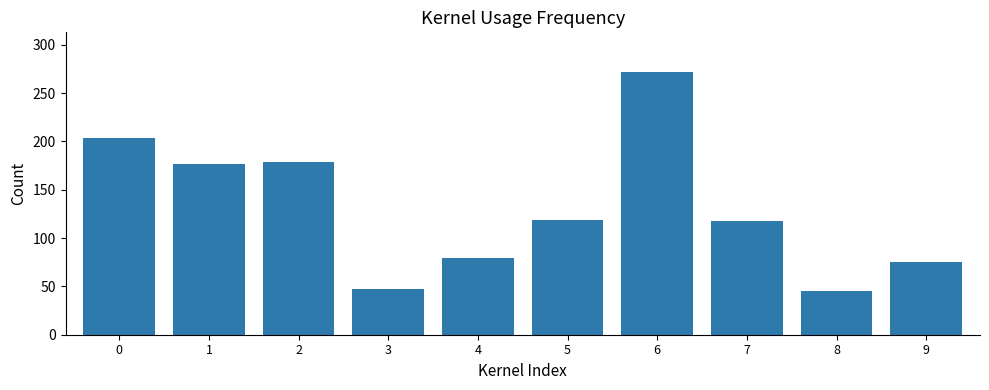

How many bars are there in total?

10